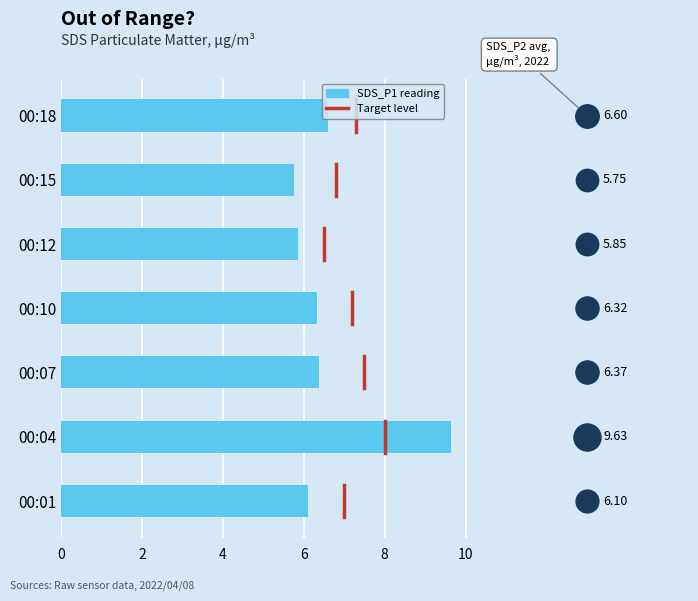

What is the change in value from 00:07 to 00:12?

-0.5